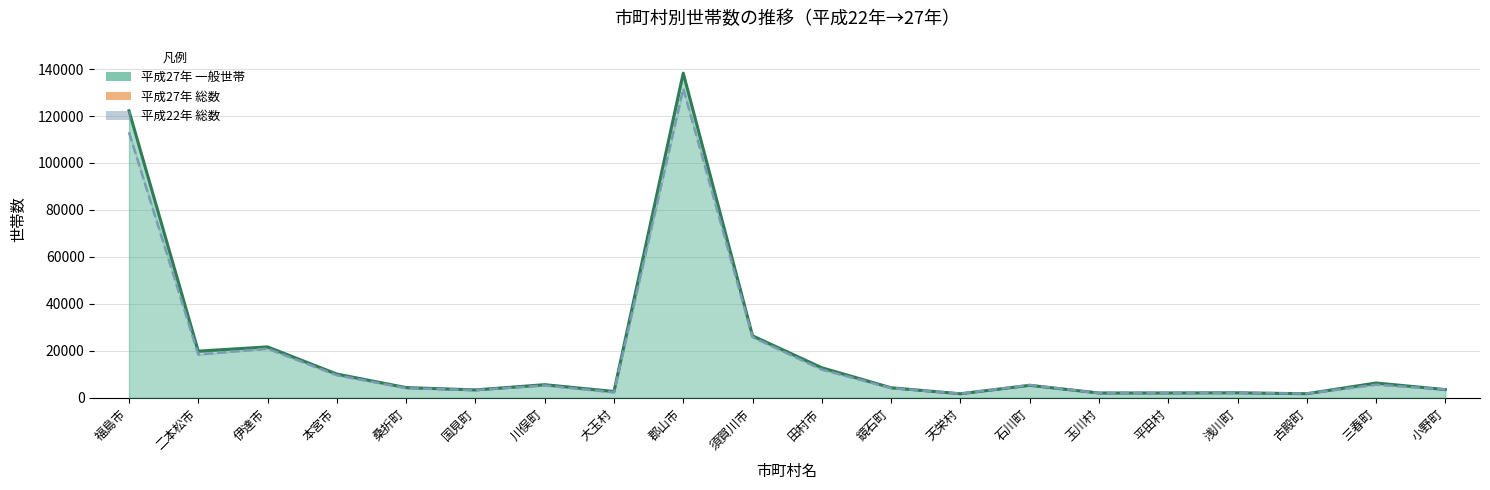

At which label does 平成22年 総数（線） first exceed 5179?

福島市